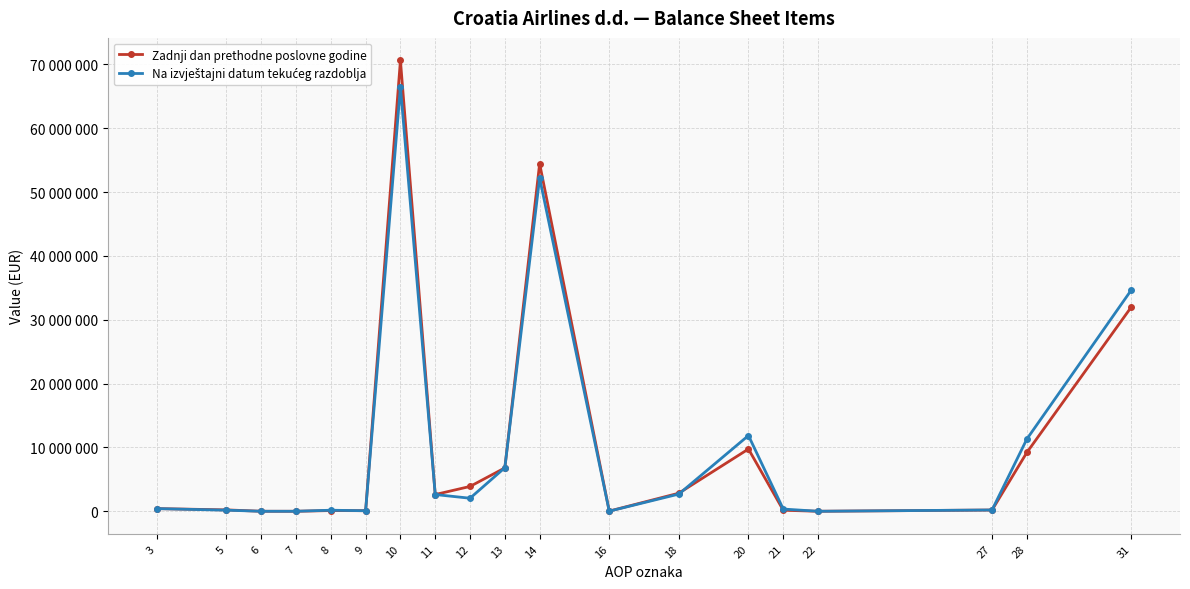

Reading left to right, list all the values displayed in this chart.

Zadnji dan prethodne poslovne godine: 3=418094	5=215627	6=0	7=0	8=111645	9=90822	10=70623123	11=2621659	12=3889019	13=6792316	14=54458146	16=28124	18=2833859	20=9751613	21=160648	22=0	27=194591	28=9210562	31=31990204
Na izvještajni datum tekućeg razdoblja: 3=415662	5=170138	6=0	7=0	8=164561	9=80963	10=66480570	11=2621659	12=2042553	13=6824036	14=52207870	16=15001	18=2693765	20=11864914	21=346459	22=0	27=201472	28=11316983	31=34652453